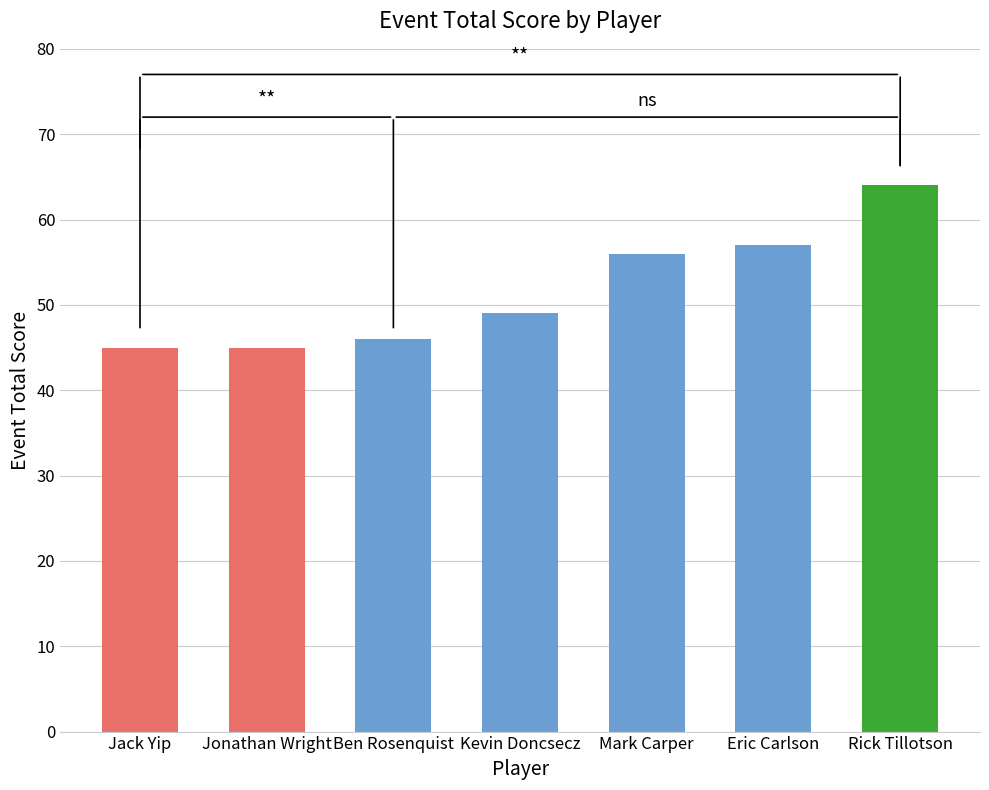

What is the sum of the values at Ben Rosenquist and Jack Yip?

91